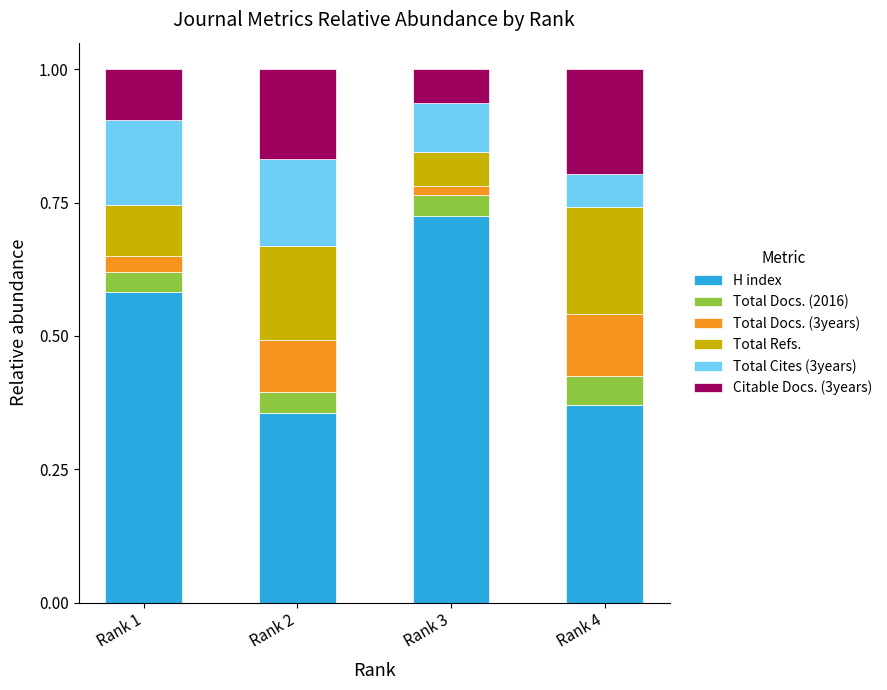

What is the total value across all series at Rank 1?

1.0